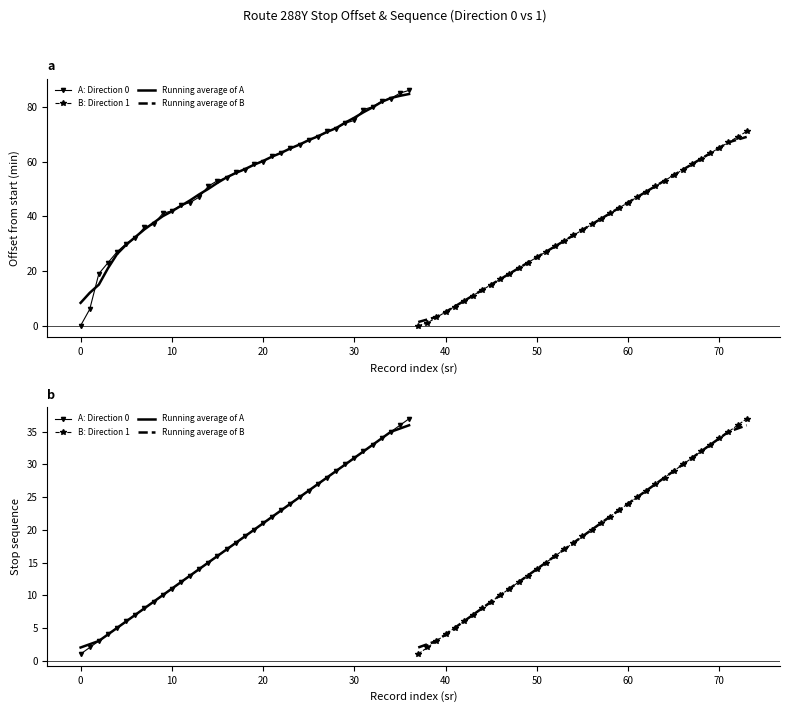

What is the difference between the maximum and minimum values in the Running average of B series?

34.0